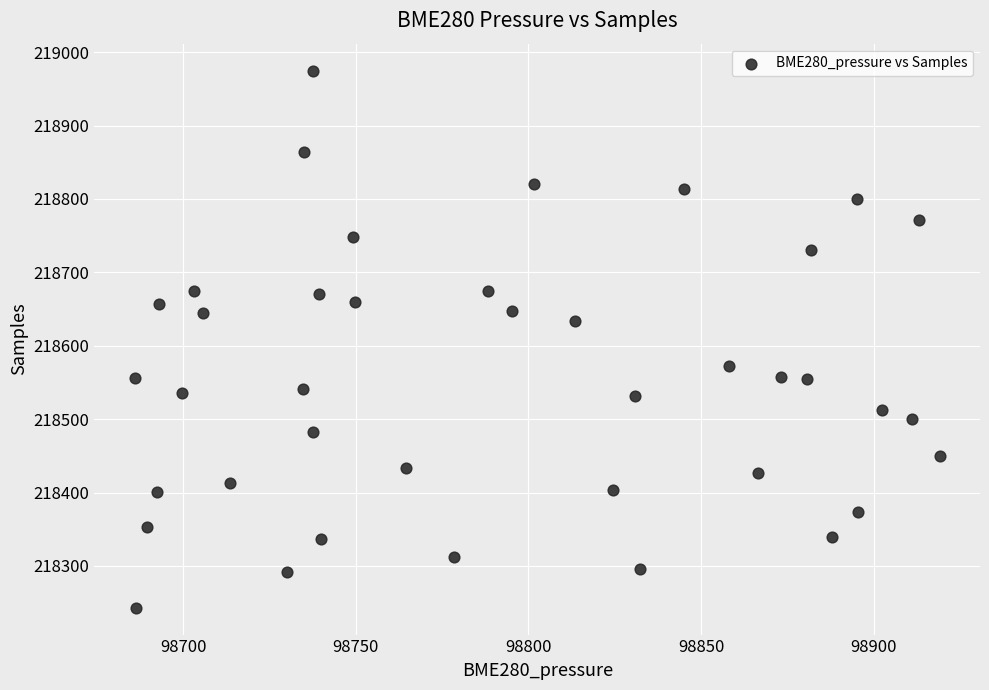

What Y value in the scatter plot is closest to 218609?

218634